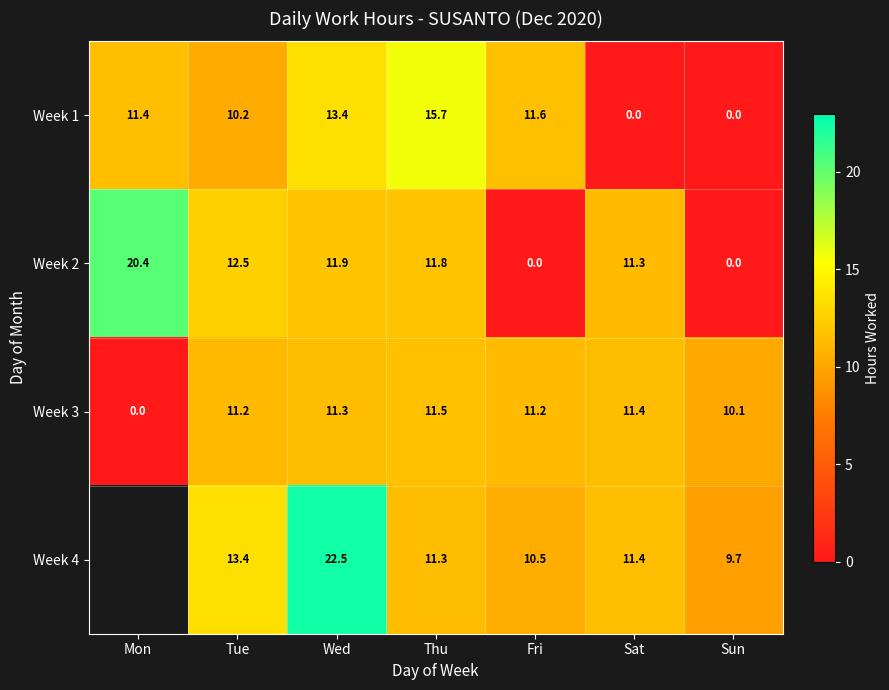

How many series are shown in this chart?

4